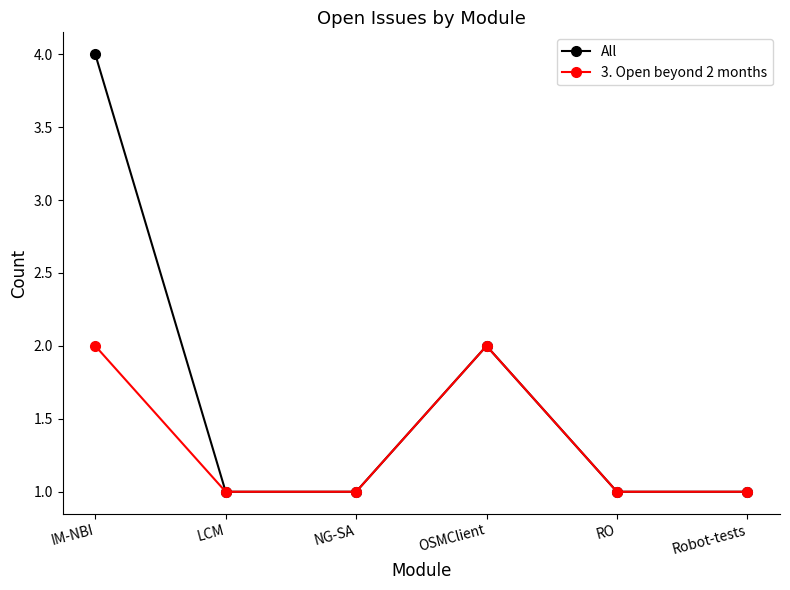

The value of All at Robot-tests is 1. True or false?

True